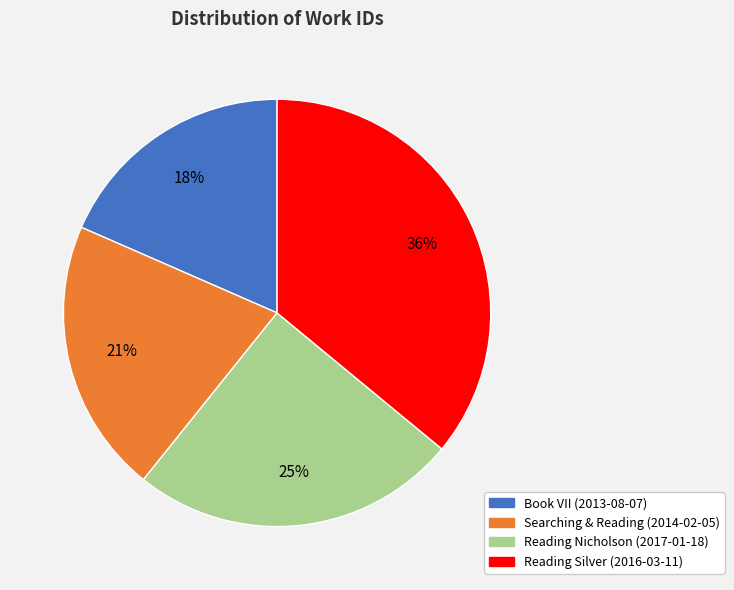

Is it true that Reading Nicholson (2017-01-18) is 25% of the pie?

True